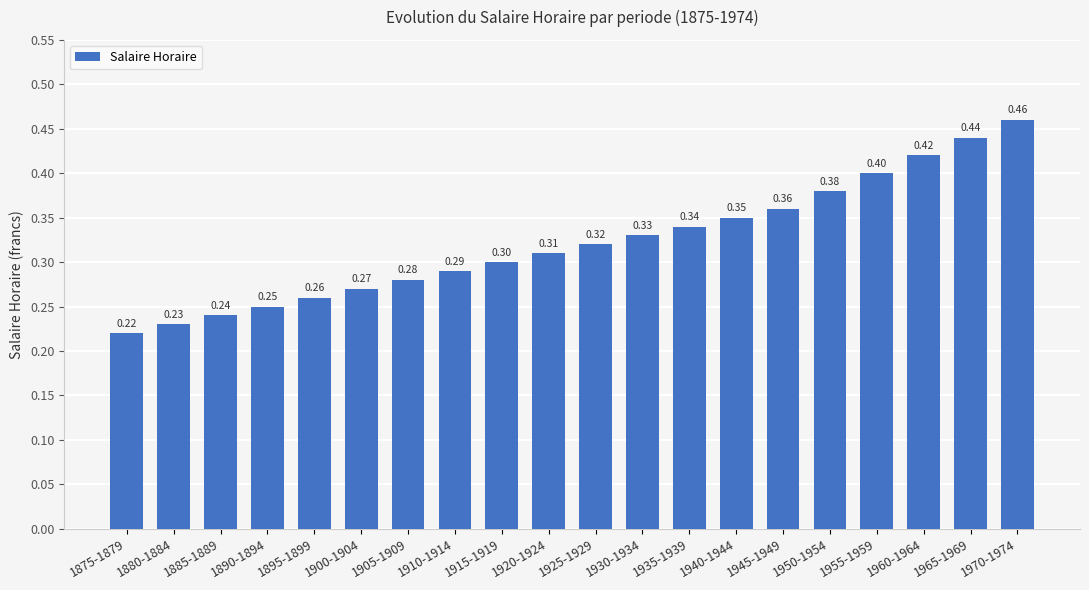

List the labels in order of value, smallest first.

1875-1879, 1880-1884, 1885-1889, 1890-1894, 1895-1899, 1900-1904, 1905-1909, 1910-1914, 1915-1919, 1920-1924, 1925-1929, 1930-1934, 1935-1939, 1940-1944, 1945-1949, 1950-1954, 1955-1959, 1960-1964, 1965-1969, 1970-1974